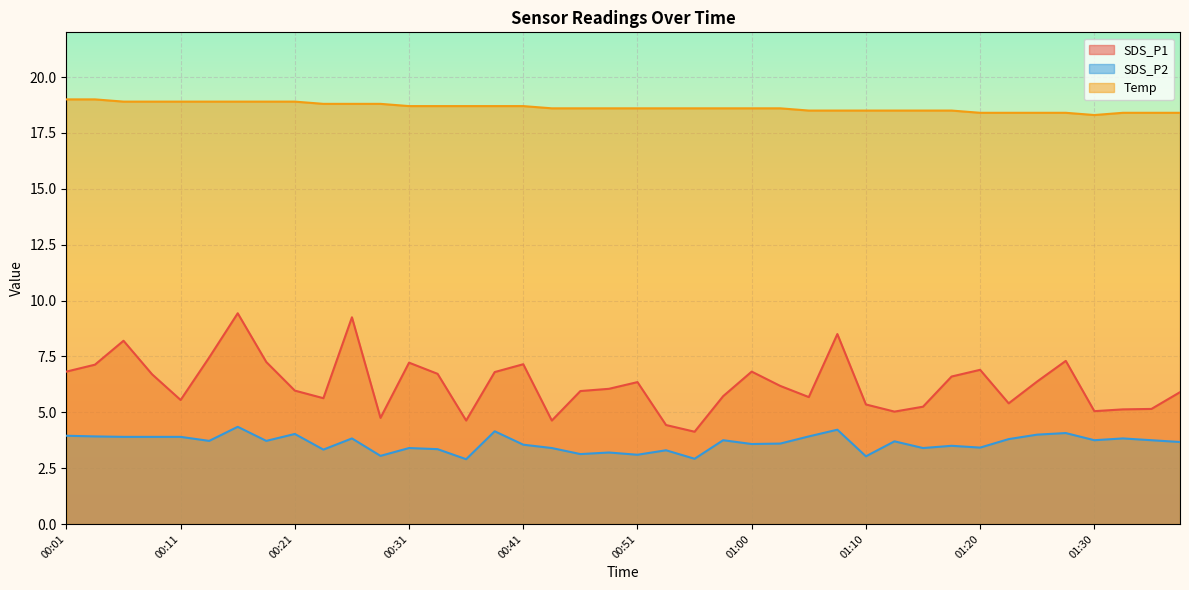

Reading left to right, transcribe all the data shown in this chart.

SDS_P1: 6.8	7.1	8.2	6.7	5.5	7.5	9.4	7.2	6.0	5.6	9.2	4.8	7.2	6.7	4.6	6.8	7.2	4.6	6.0	6.0	6.3	4.4	4.1	5.7	6.8	6.2	5.7	8.5	5.3	5.0	5.2	6.6	6.9	5.4	6.4	7.3	5.0	5.1	5.2	5.9
SDS_P2: 4.0	3.9	3.9	3.9	3.9	3.7	4.3	3.7	4.0	3.3	3.8	3.0	3.4	3.4	2.9	4.2	3.5	3.4	3.1	3.2	3.1	3.3	2.9	3.8	3.6	3.6	3.9	4.2	3.0	3.7	3.4	3.5	3.4	3.8	4.0	4.1	3.8	3.8	3.8	3.7
Temp: 19.0	19.0	18.9	18.9	18.9	18.9	18.9	18.9	18.9	18.8	18.8	18.8	18.7	18.7	18.7	18.7	18.7	18.6	18.6	18.6	18.6	18.6	18.6	18.6	18.6	18.6	18.5	18.5	18.5	18.5	18.5	18.5	18.4	18.4	18.4	18.4	18.3	18.4	18.4	18.4